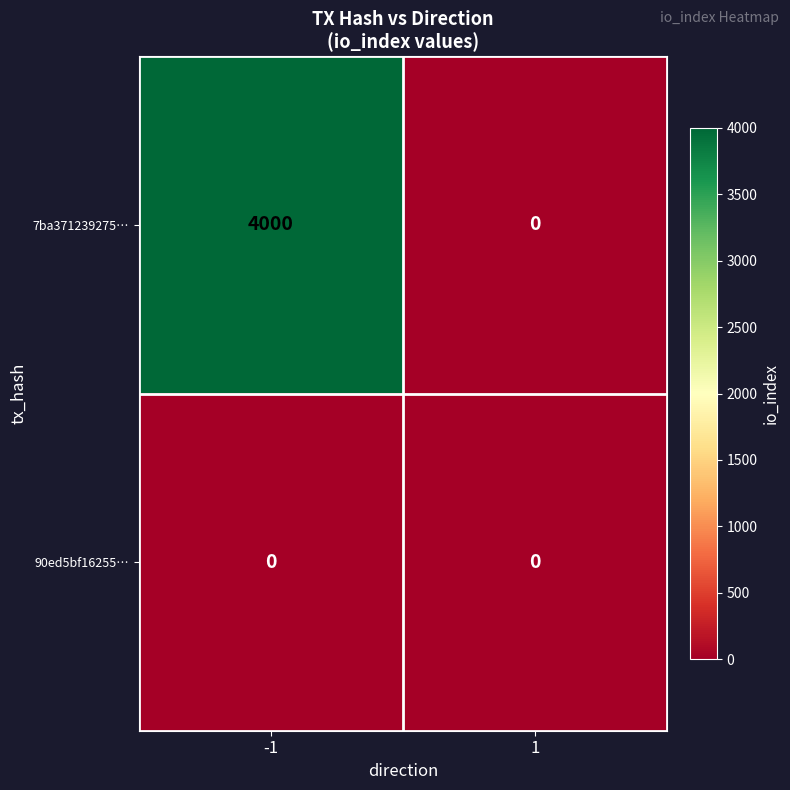

At how many categories does at least one series exceed 1367?

1